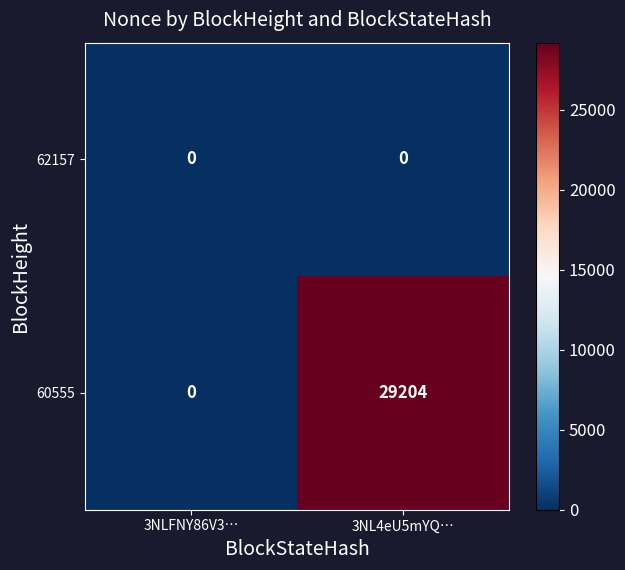

Reading left to right, transcribe all the data shown in this chart.

62157: 0	0
60555: 0	29204